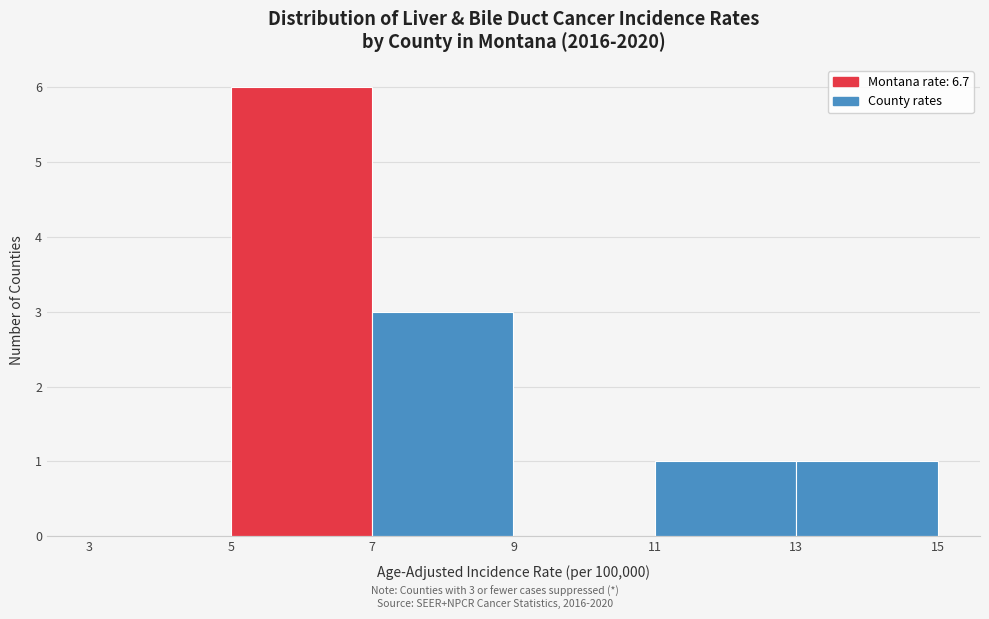

Over which range of the x-axis is the bar tallest?

5 to 7